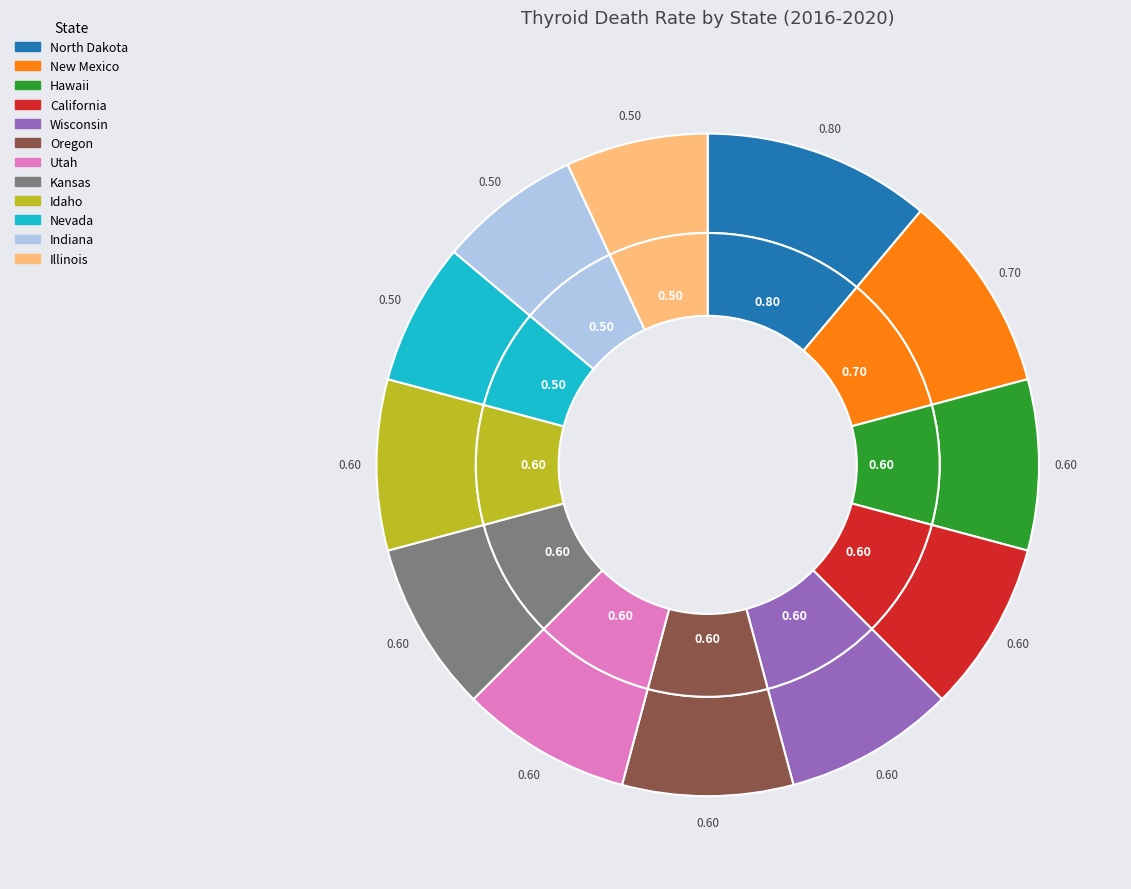

Is Utah the majority of the pie?

No